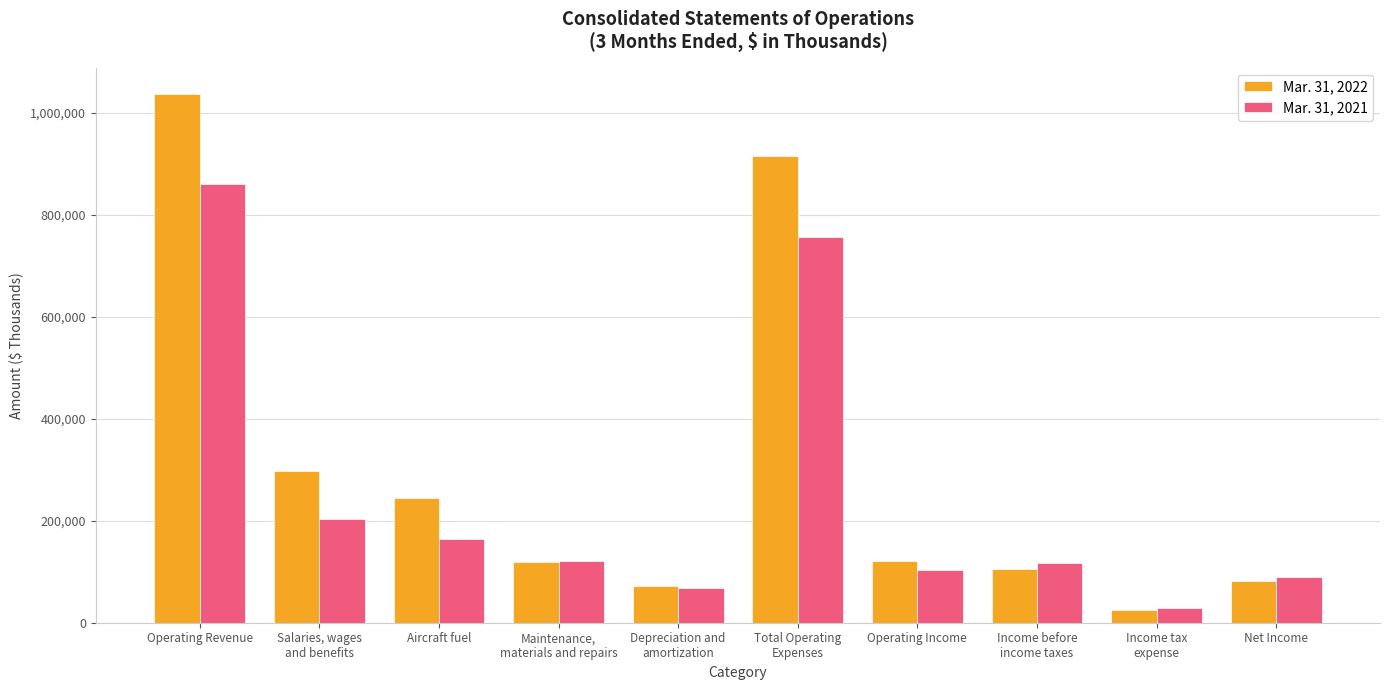

The value of Mar. 31, 2022 at Salaries, wages
and benefits is 298019. True or false?

True